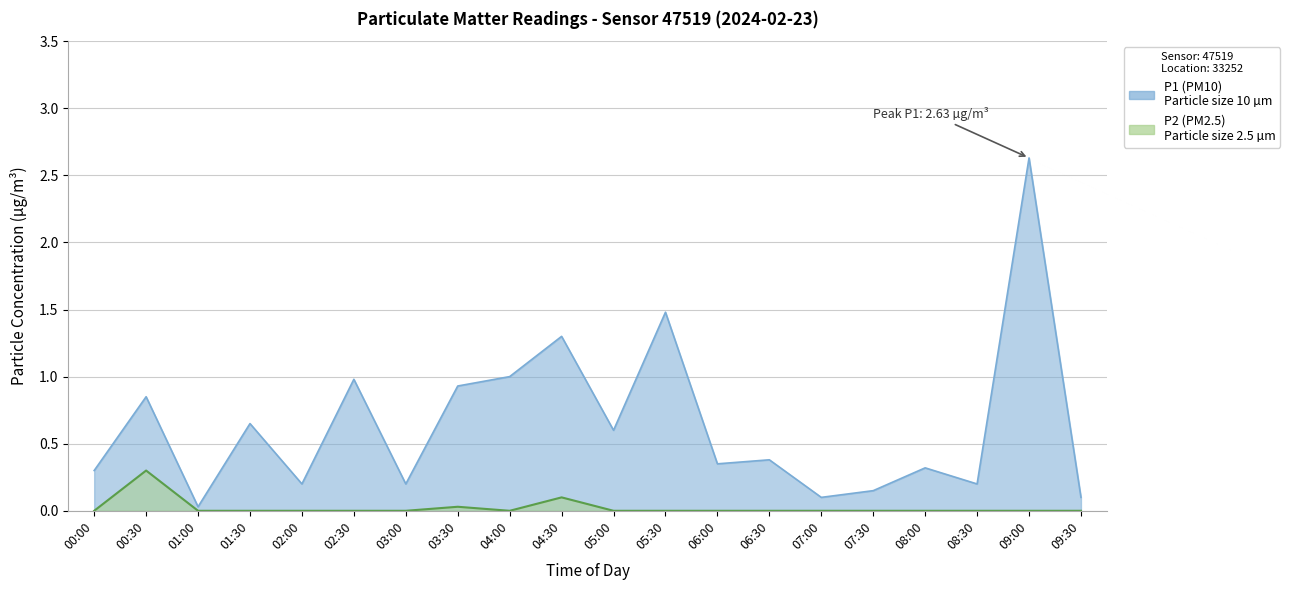

What are all the series names shown in the legend?

P1 (PM10), P2 (PM2.5)